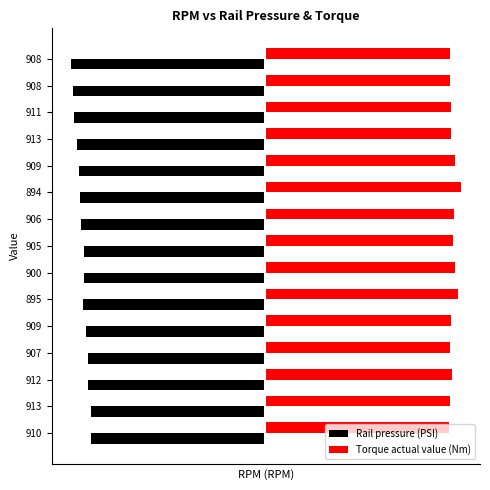

Reading right to left, list all the values displayed in this chart.

Rail pressure (PSI): -72.2	-71.4	-71.0	-70.2	-69.4	-68.8	-68.7	-67.5	-67.5	-67.7	-66.7	-65.9	-65.9	-64.8	-64.7
Torque actual value (Nm): 69.2	69.2	69.5	69.4	71.1	73.1	70.6	70.4	71.1	72.0	69.6	69.2	70.1	69.3	68.9